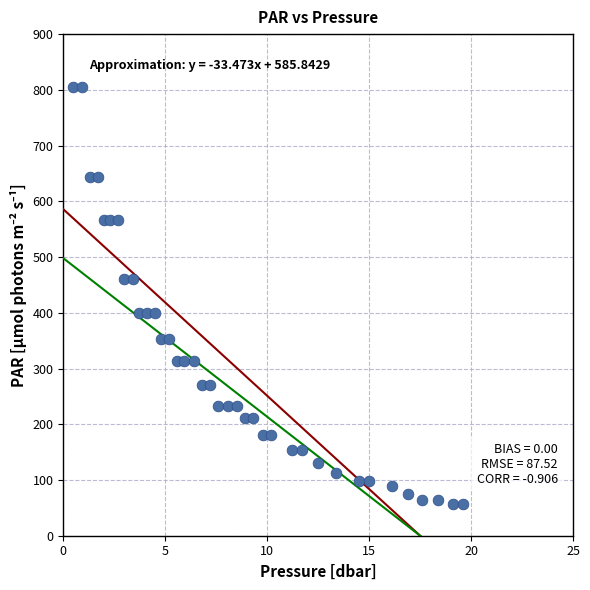

What is the range of Y values (max minus min)?

748.5